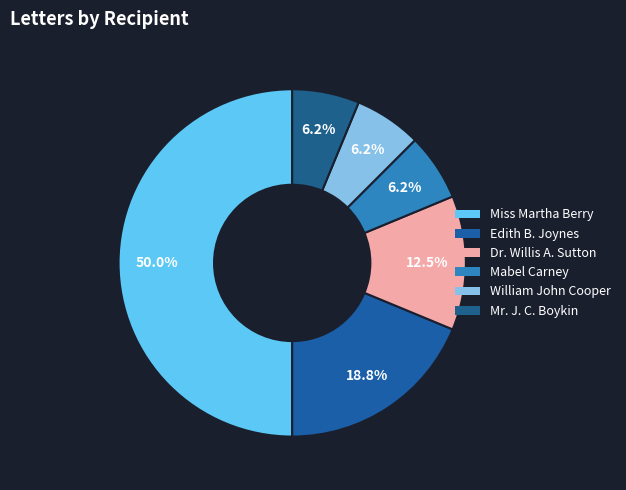

How many slices are in this pie chart?

6